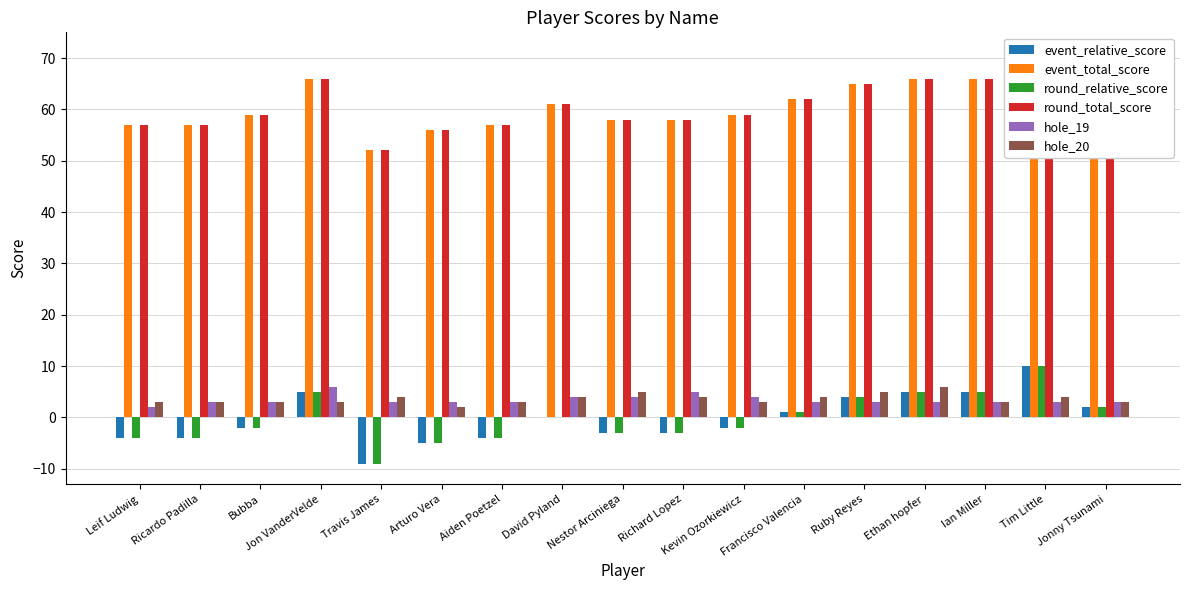

What is the value of the round_relative_score bar at the 5th from the left?

-9